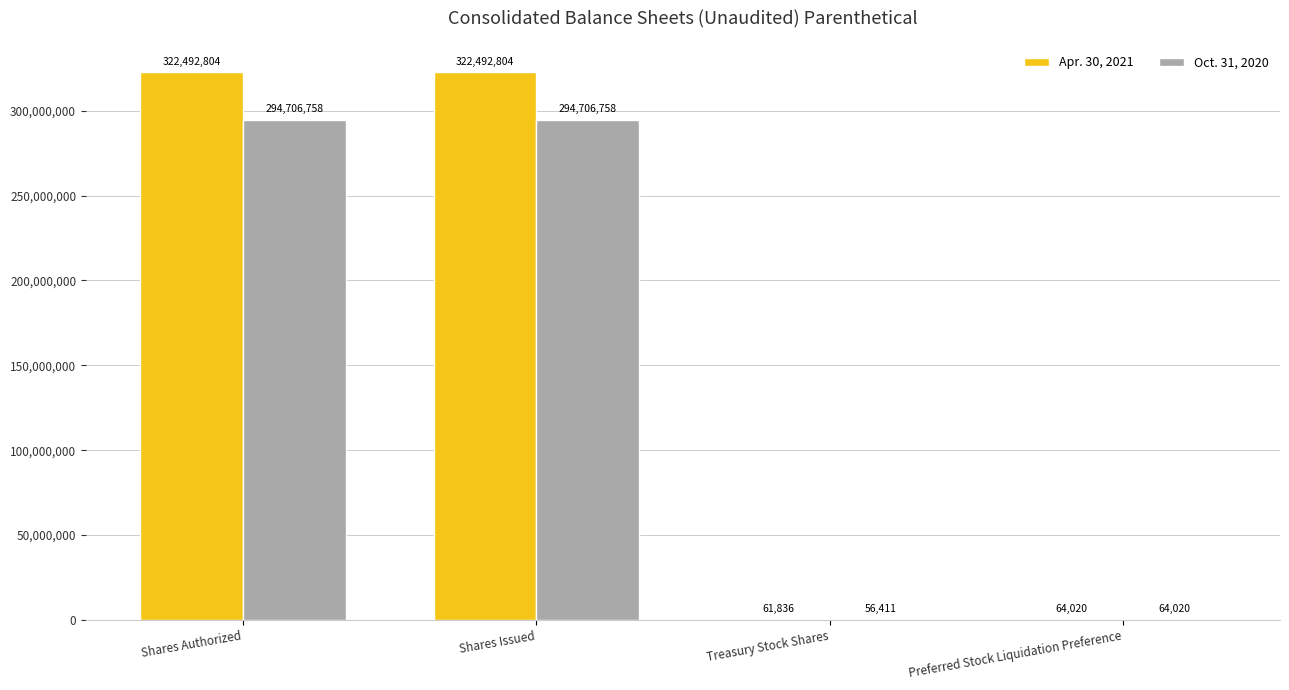

What is the highest value of the Oct. 31, 2020 series?

294706758